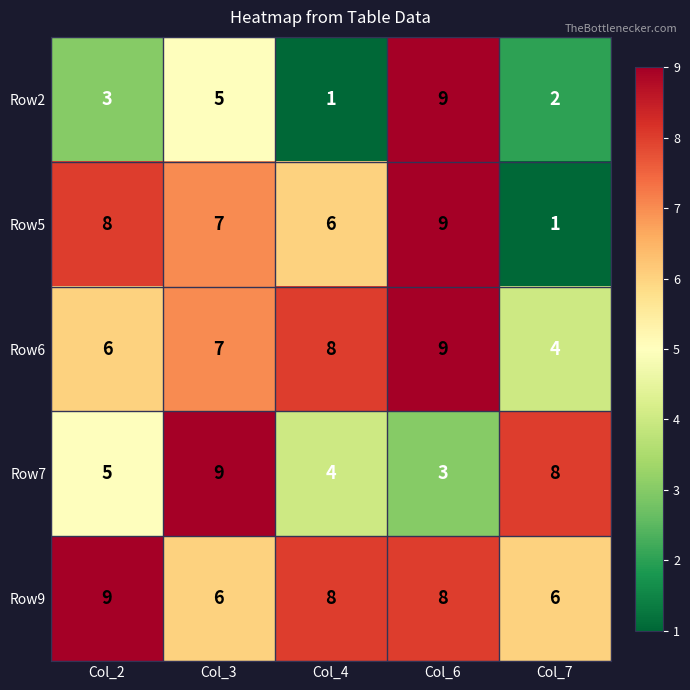

How many Row9 values are between 6 and 8?

4